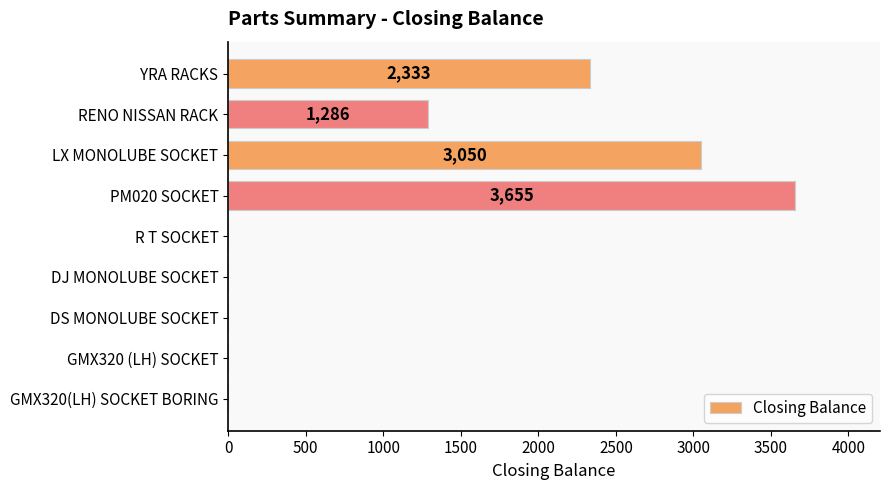

What is the sum of all values?

10324